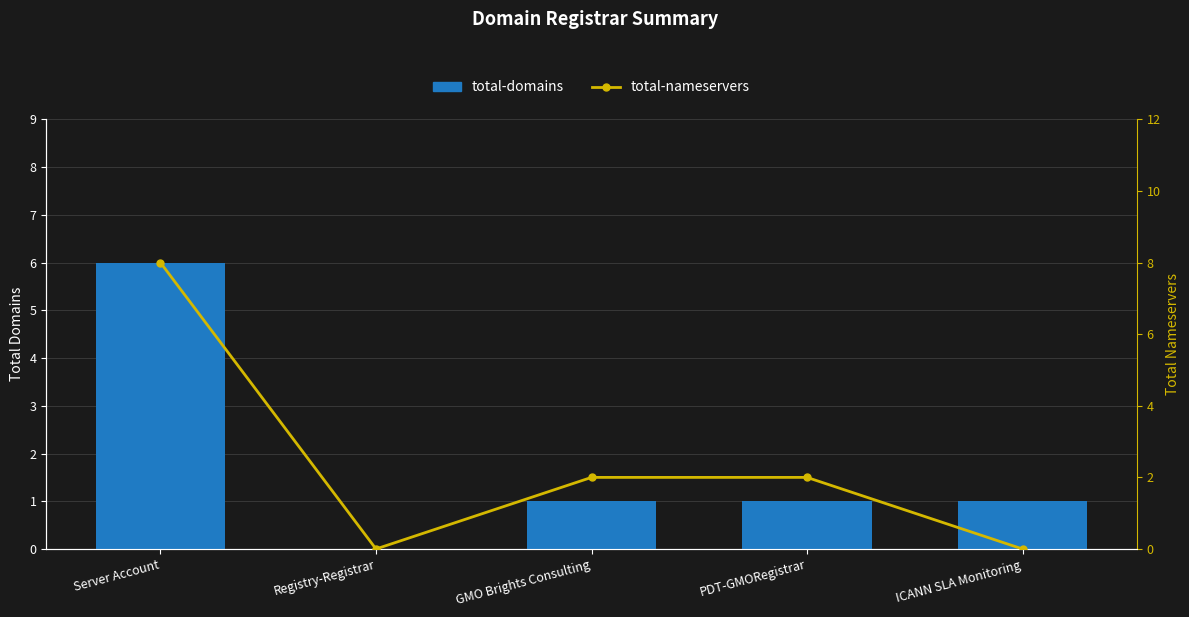

What is the difference between the second highest and minimum values in the total-nameservers series?

2